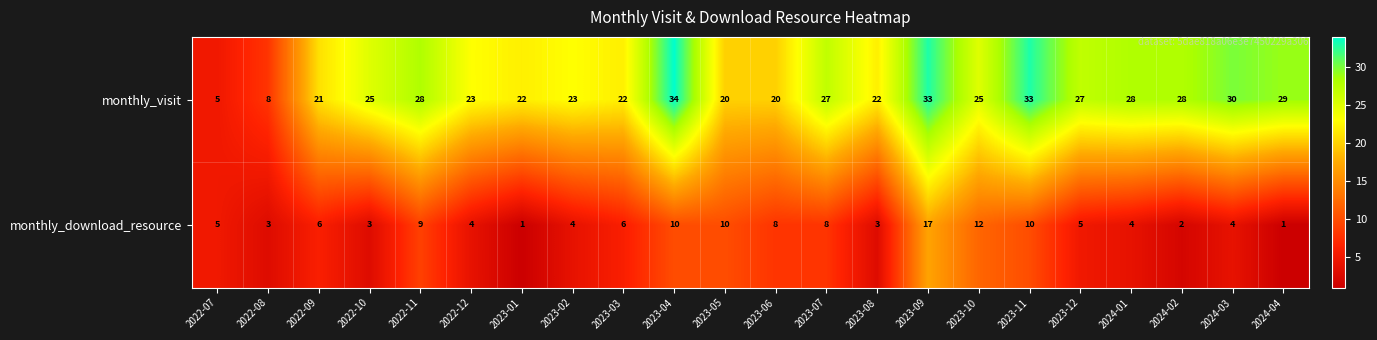

What is the total value across all series at 2022-07?

10